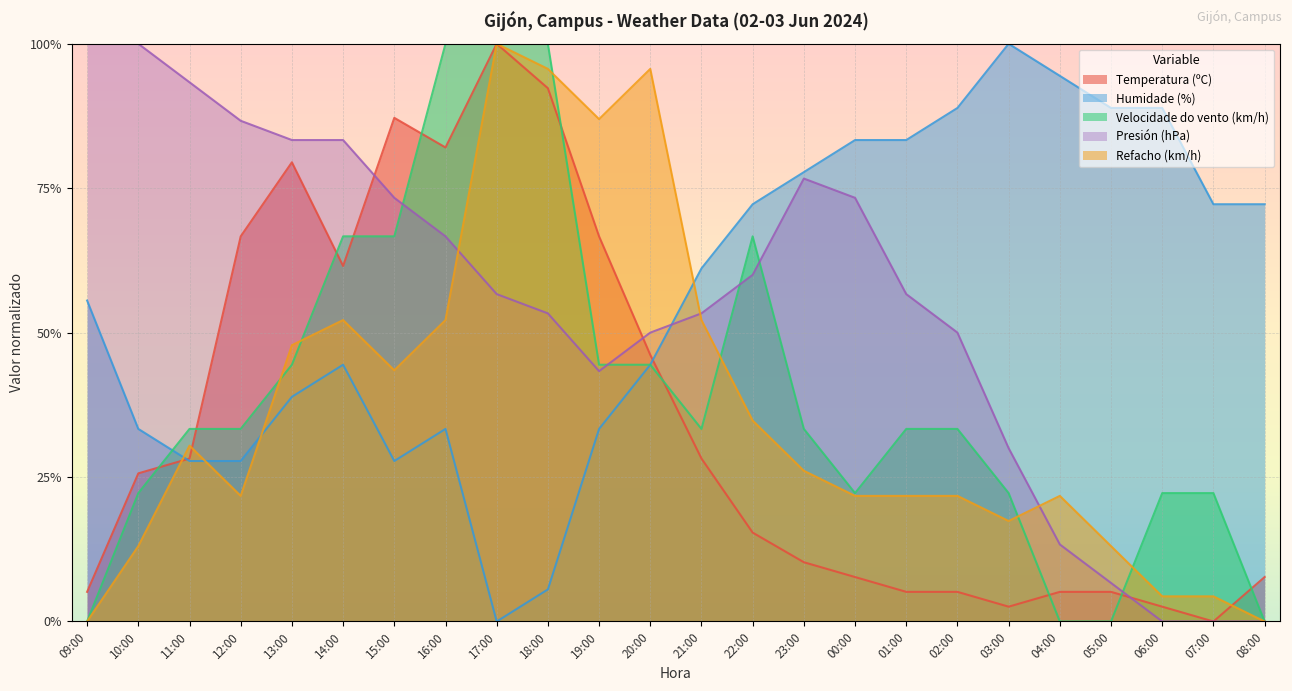

What are all the series names shown in the legend?

Temperatura (ºC), Humidade (%), Velocidade do vento (km/h), Presión (hPa), Refacho (km/h)